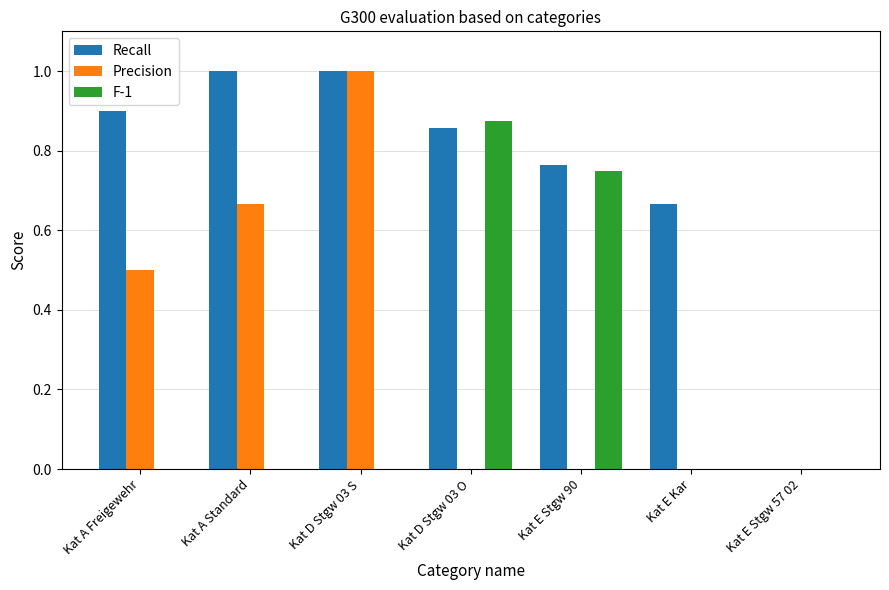

What is the difference between the Recall values at Kat A Standard and Kat E Stgw 57 02?

1.0